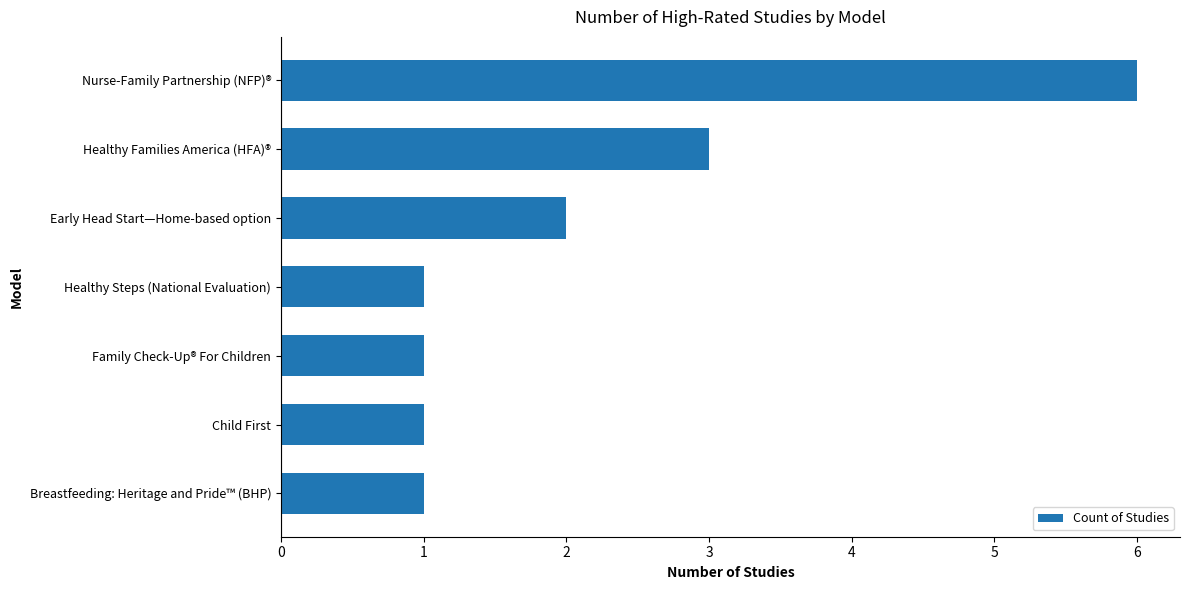

The chart shows a value of 5 at Healthy Families America (HFA)®. True or false?

False